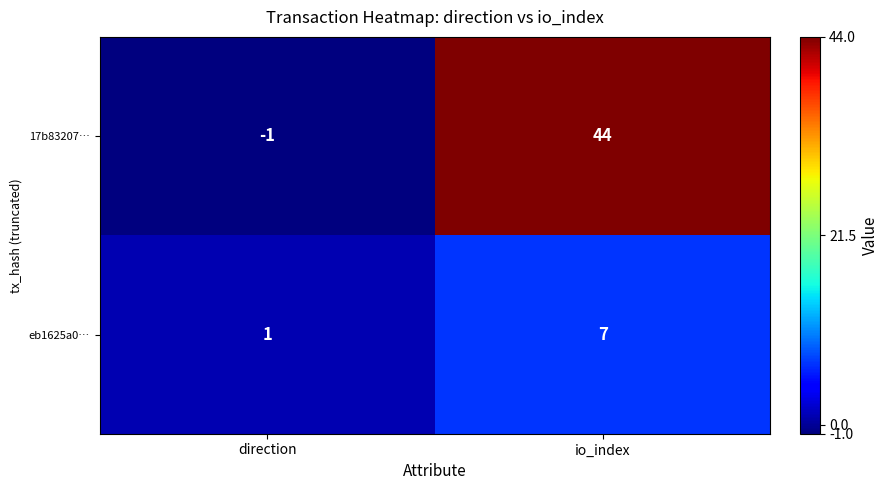

What is the average value of the eb1625a0… series?

4